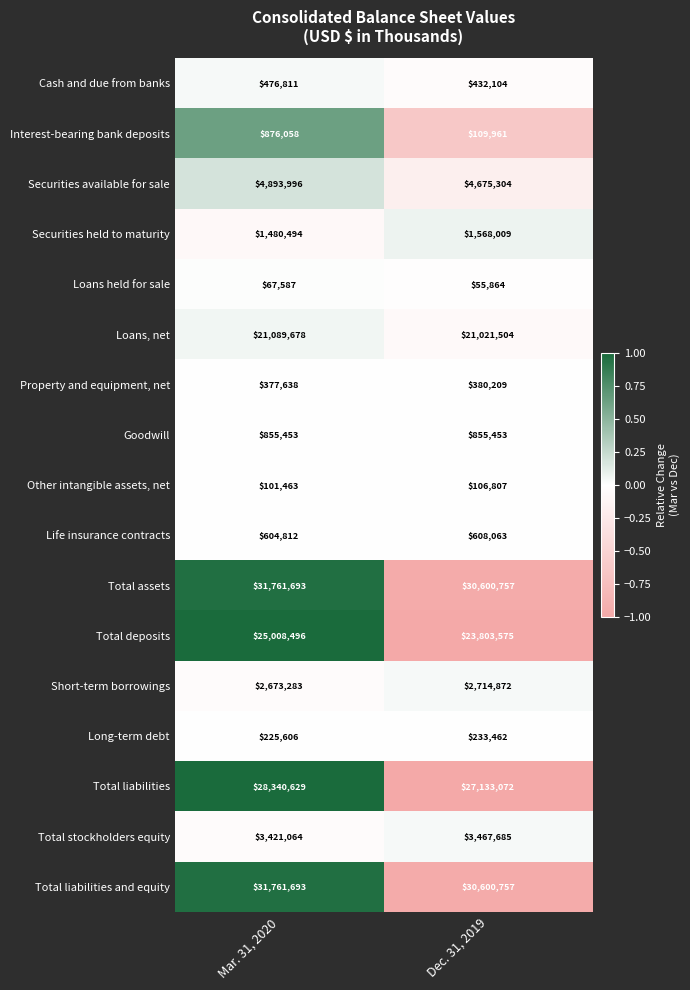

What is the smallest value displayed?

55864